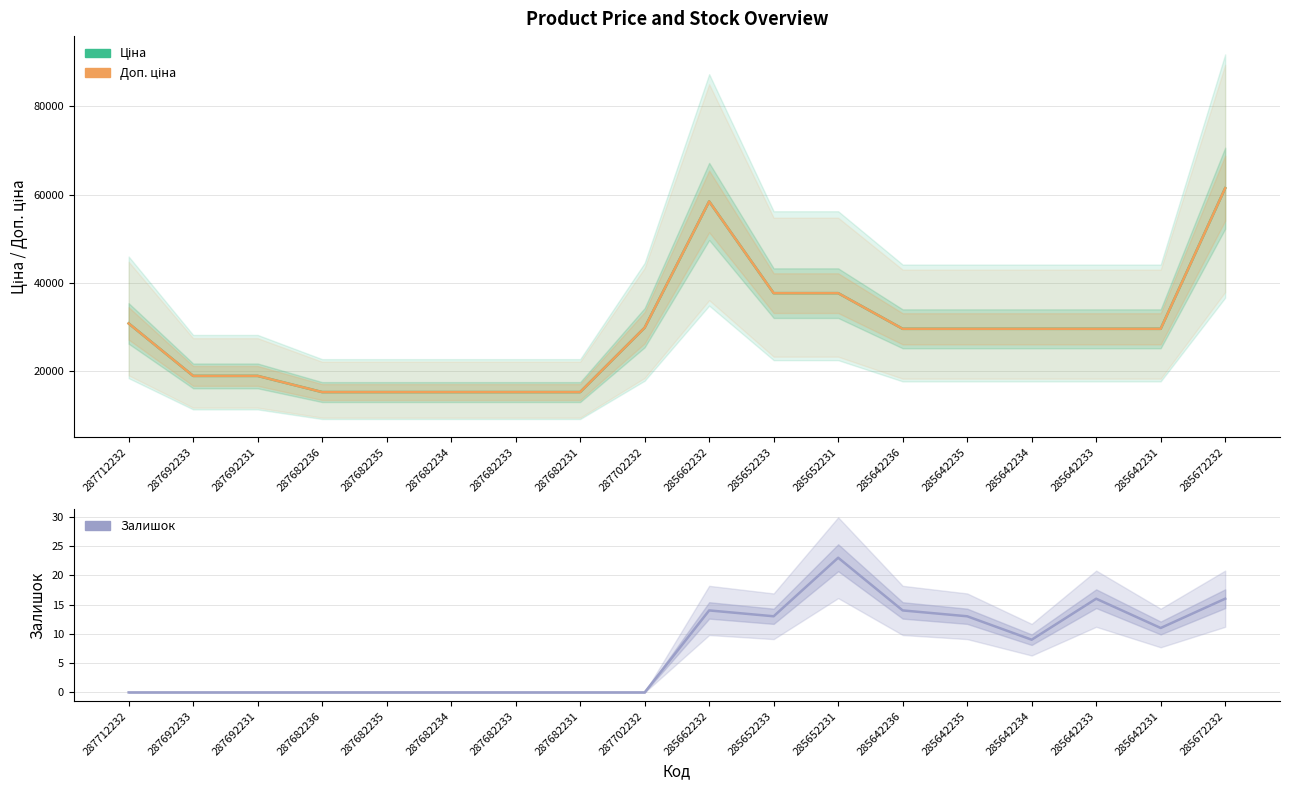

Rank the series at 285652233 from lowest to highest value.

Залишок, Ціна, Доп. ціна